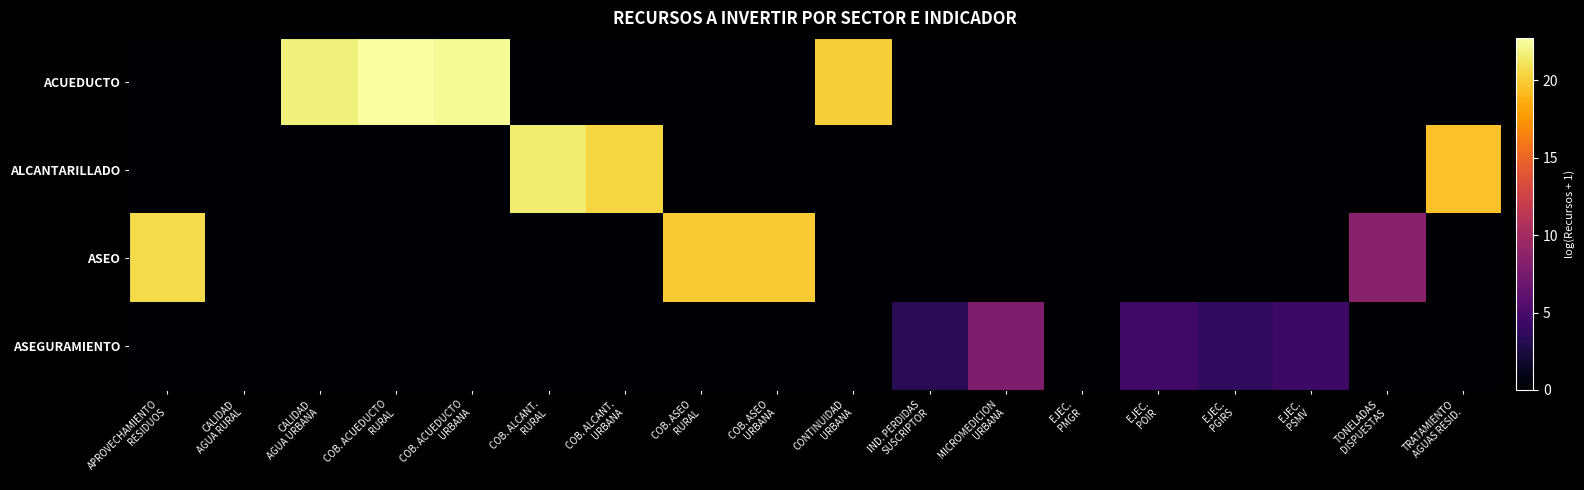

Reading left to right, list all the values displayed in this chart.

ACUEDUCTO: APROVECHAMIENTO
RESIDUOS=0.0	CALIDAD
AGUA RURAL=0.0	CALIDAD
AGUA URBANA=21.8	COB. ACUEDUCTO
RURAL=22.7	COB. ACUEDUCTO
URBANA=22.3	COB. ALCANT.
RURAL=0.0	COB. ALCANT.
URBANA=0.0	COB. ASEO
RURAL=0.0	COB. ASEO
URBANA=0.0	CONTINUIDAD
URBANA=20.2	IND. PERDIDAS
SUSCRIPTOR=0.0	MICROMEDICION
URBANA=0.0	EJEC.
PMGR=0.0	EJEC.
POIR=0.0	EJEC.
PGIRS=0.0	EJEC.
PSMV=0.0	TONELADAS
DISPUESTAS=0.0	TRATAMIENTO
AGUAS RESID.=0.0
ALCANTARILLADO: APROVECHAMIENTO
RESIDUOS=0.0	CALIDAD
AGUA RURAL=0.0	CALIDAD
AGUA URBANA=0.0	COB. ACUEDUCTO
RURAL=0.0	COB. ACUEDUCTO
URBANA=0.0	COB. ALCANT.
RURAL=21.5	COB. ALCANT.
URBANA=20.4	COB. ASEO
RURAL=0.0	COB. ASEO
URBANA=0.0	CONTINUIDAD
URBANA=0.0	IND. PERDIDAS
SUSCRIPTOR=0.0	MICROMEDICION
URBANA=0.0	EJEC.
PMGR=0.0	EJEC.
POIR=0.0	EJEC.
PGIRS=0.0	EJEC.
PSMV=0.0	TONELADAS
DISPUESTAS=0.0	TRATAMIENTO
AGUAS RESID.=19.5
ASEO: APROVECHAMIENTO
RESIDUOS=20.7	CALIDAD
AGUA RURAL=0.0	CALIDAD
AGUA URBANA=0.0	COB. ACUEDUCTO
RURAL=0.0	COB. ACUEDUCTO
URBANA=0.0	COB. ALCANT.
RURAL=0.0	COB. ALCANT.
URBANA=0.0	COB. ASEO
RURAL=20.0	COB. ASEO
URBANA=20.0	CONTINUIDAD
URBANA=0.0	IND. PERDIDAS
SUSCRIPTOR=0.0	MICROMEDICION
URBANA=0.0	EJEC.
PMGR=0.0	EJEC.
POIR=0.0	EJEC.
PGIRS=0.0	EJEC.
PSMV=0.0	TONELADAS
DISPUESTAS=8.4	TRATAMIENTO
AGUAS RESID.=0.0
ASEGURAMIENTO: APROVECHAMIENTO
RESIDUOS=0.0	CALIDAD
AGUA RURAL=0.0	CALIDAD
AGUA URBANA=0.0	COB. ACUEDUCTO
RURAL=0.0	COB. ACUEDUCTO
URBANA=0.0	COB. ALCANT.
RURAL=0.0	COB. ALCANT.
URBANA=0.0	COB. ASEO
RURAL=0.0	COB. ASEO
URBANA=0.0	CONTINUIDAD
URBANA=0.0	IND. PERDIDAS
SUSCRIPTOR=3.4	MICROMEDICION
URBANA=7.9	EJEC.
PMGR=0.0	EJEC.
POIR=4.6	EJEC.
PGIRS=3.7	EJEC.
PSMV=4.3	TONELADAS
DISPUESTAS=0.0	TRATAMIENTO
AGUAS RESID.=0.0